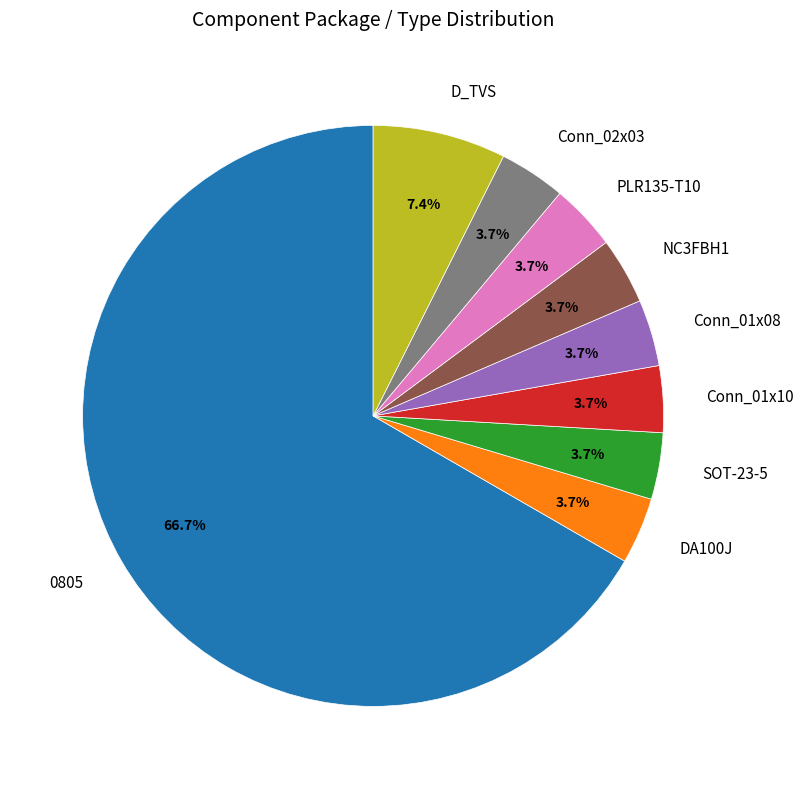

Which has a higher value, 0805 or SOT-23-5?

0805